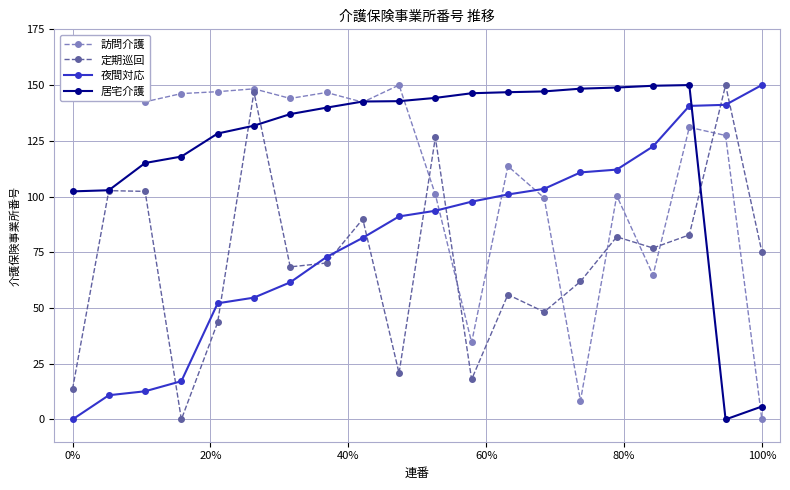

Rank the series by their average value, from lowest to highest.

定期巡回, 夜間対応, 訪問介護, 居宅介護